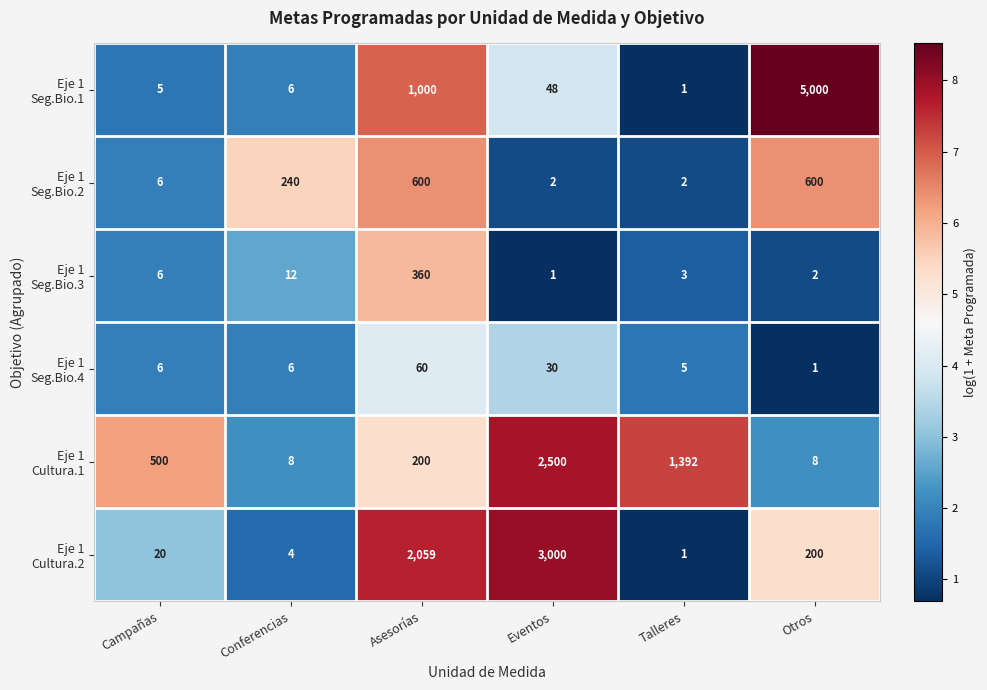

What is the difference between the highest and lowest values at Campañas?

495